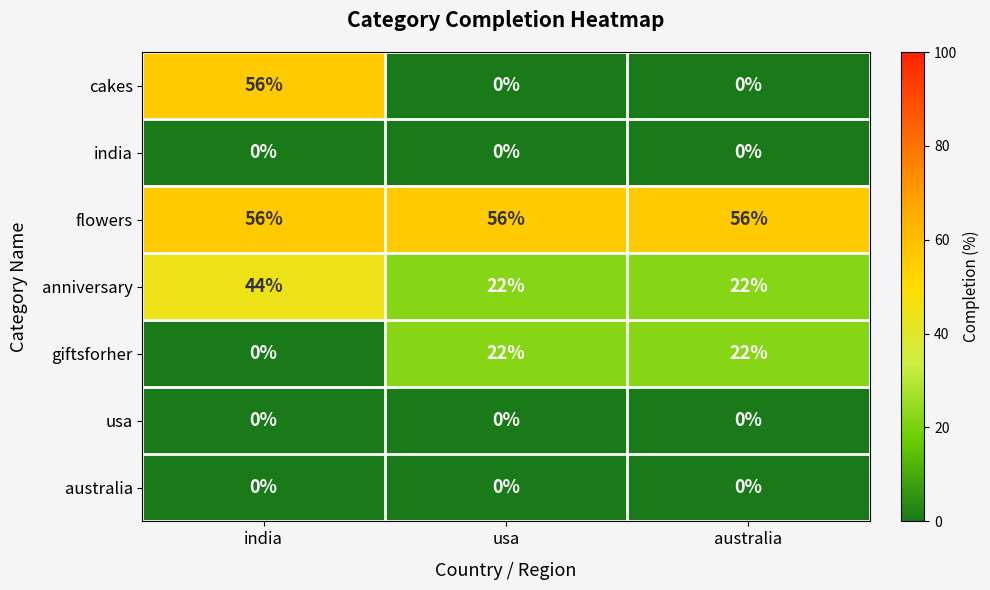

What is the difference between the maximum and minimum values in the anniversary series?

22